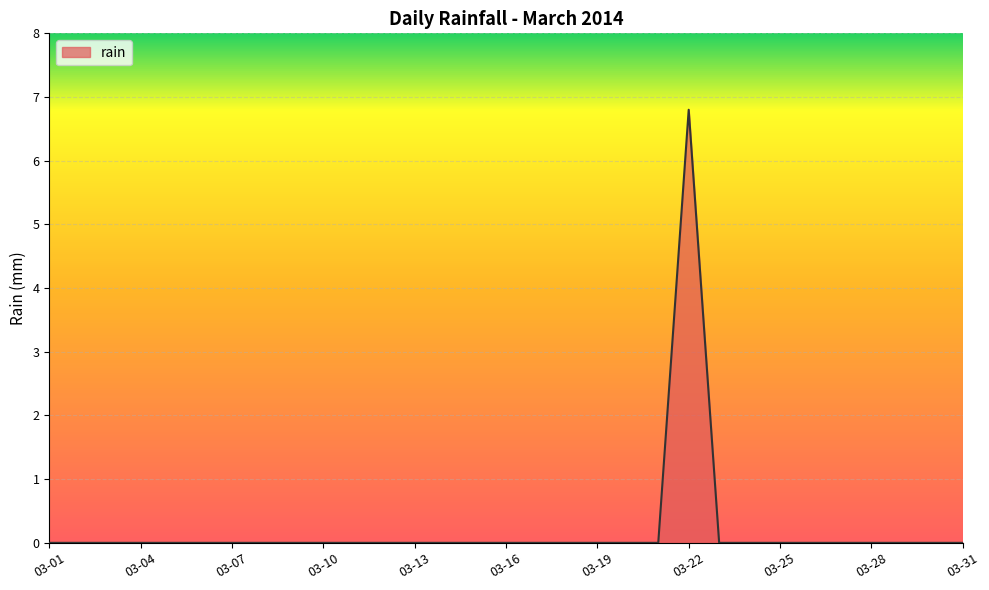

What is the greatest value displayed?

6.8